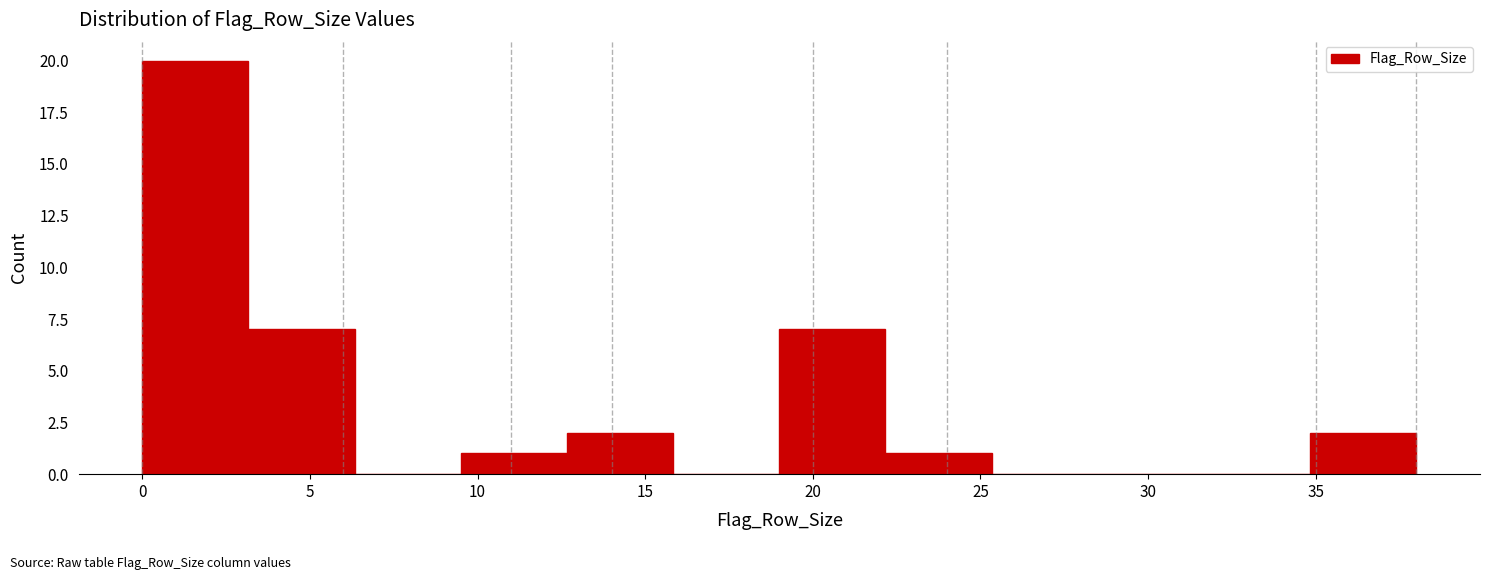

How tall is the bar that spans 12.5 to 16.0 on the x-axis? Neither the bar edges nor the heights are printed on the chart, so give them approximately, as read against the axes.

2